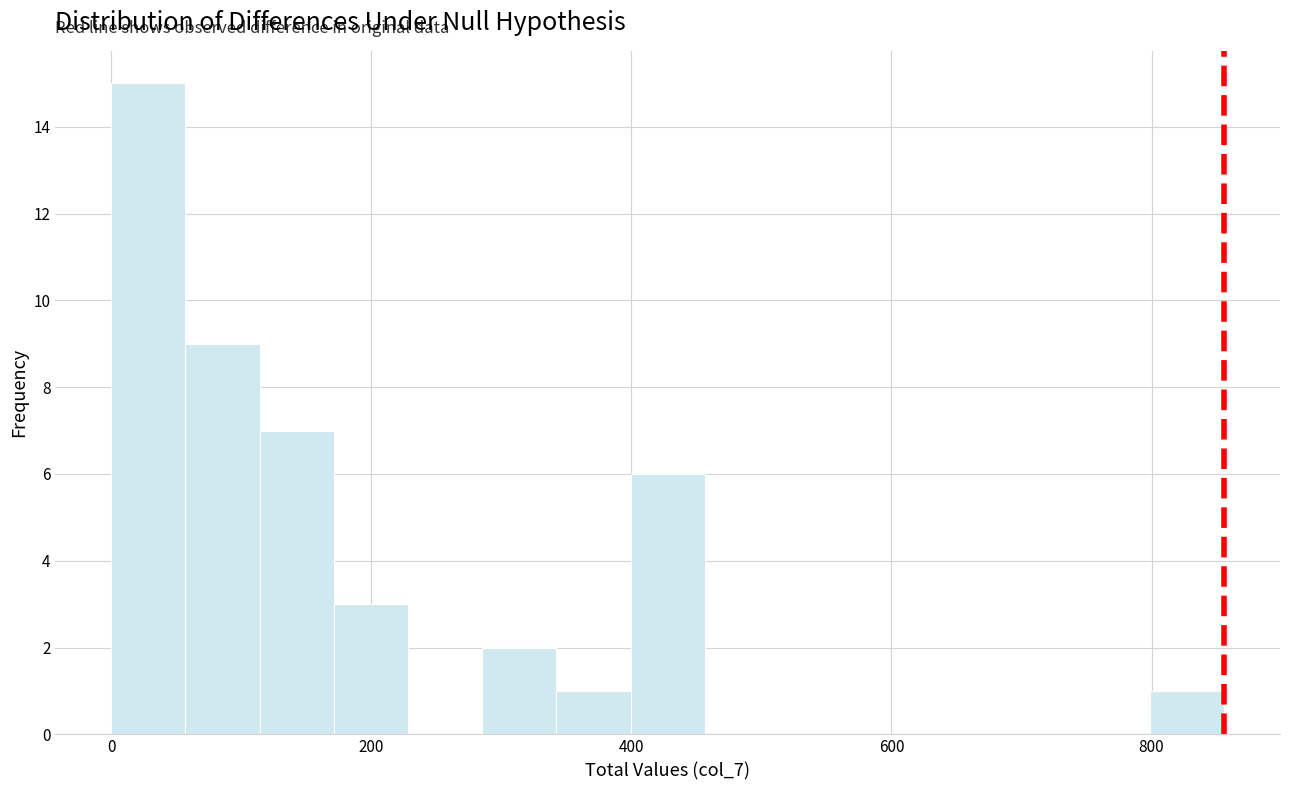

Read against the x-axis, roughly where is the centre of the tallest bar?

20